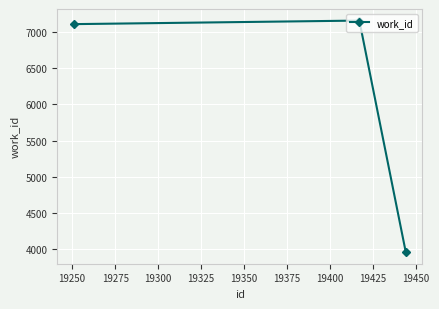

Is this an area chart (filled region under the line)?

No